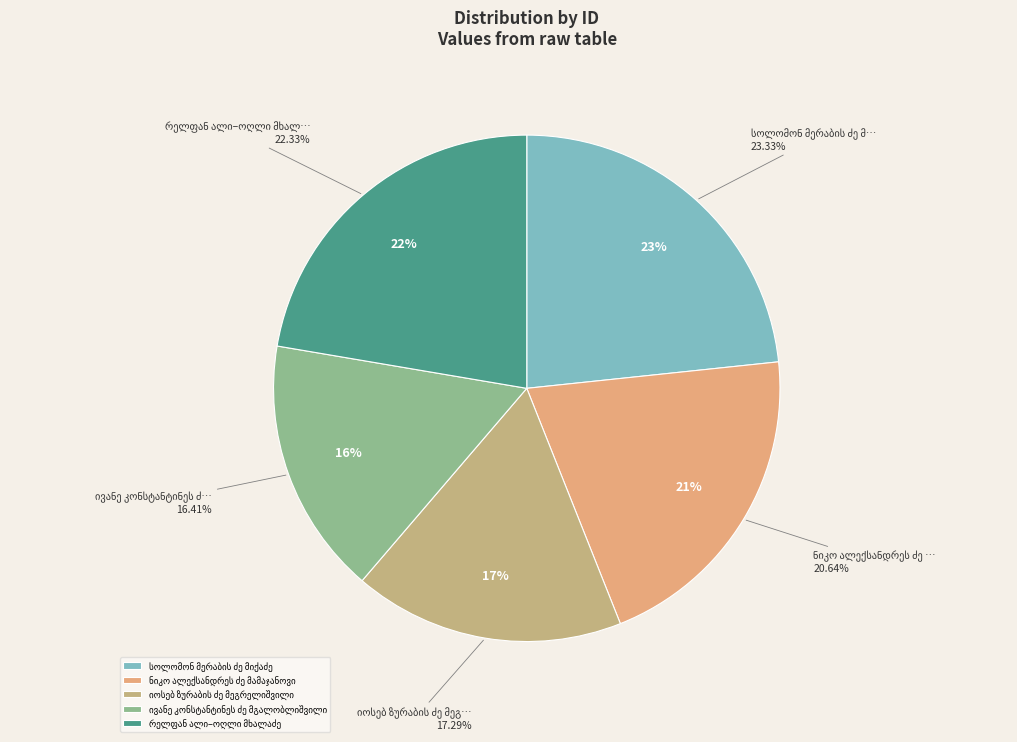

How many segments does this pie chart have?

5